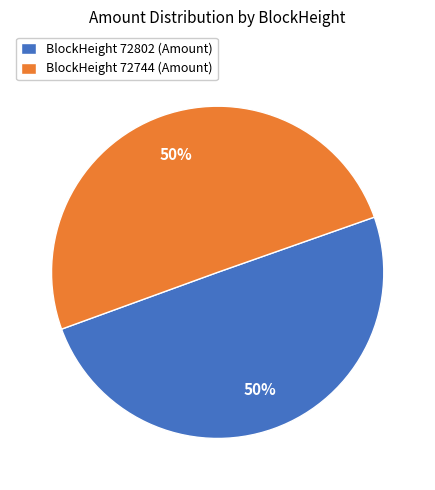

What is the ratio of the value at BlockHeight 72744 (Amount) to the value at BlockHeight 72802 (Amount)?

1.0